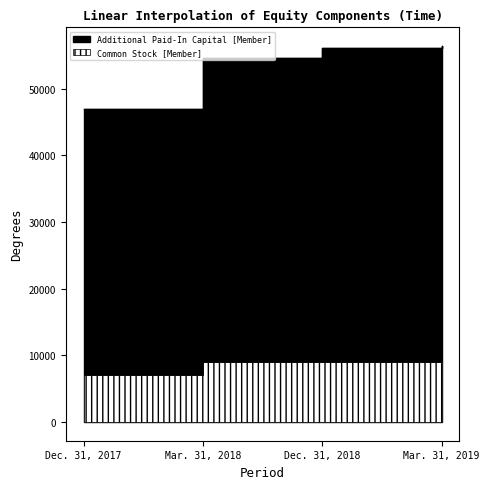

What is the maximum value for Common Stock [Member]?

9000